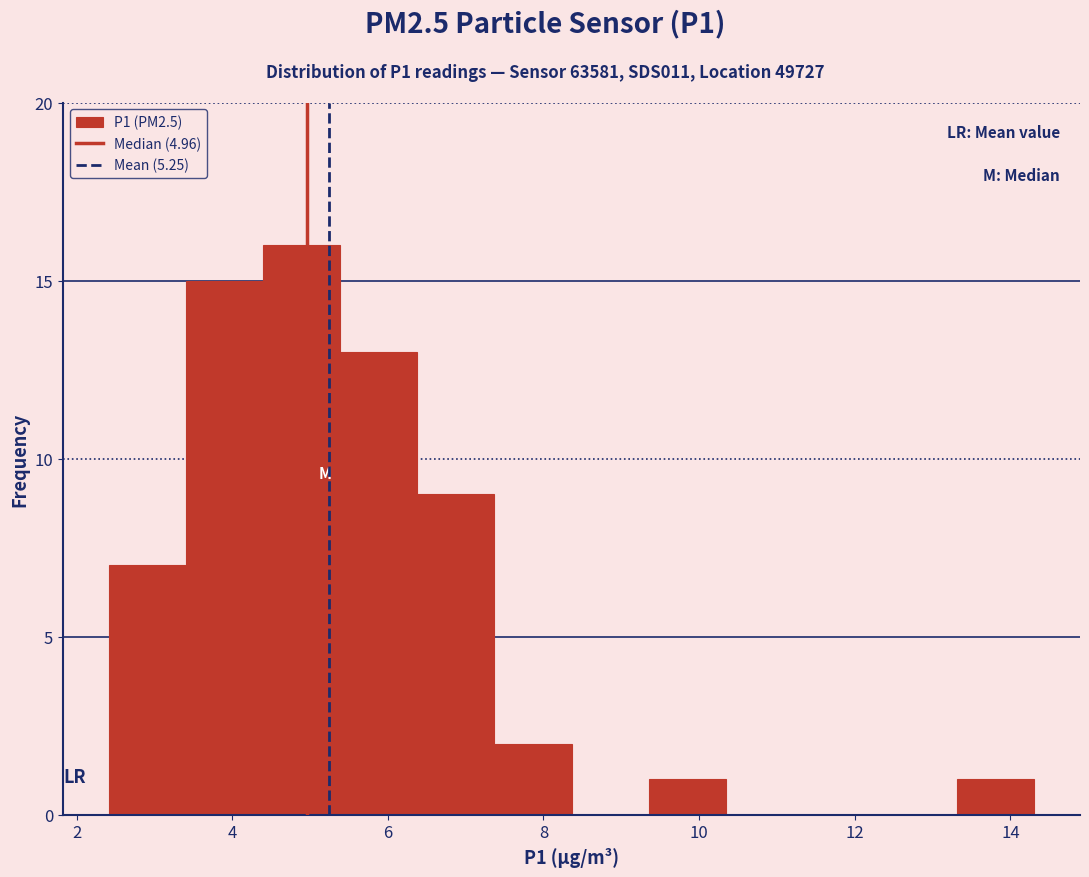

Which range on the x-axis has the tallest bar?

4.4 to 5.4